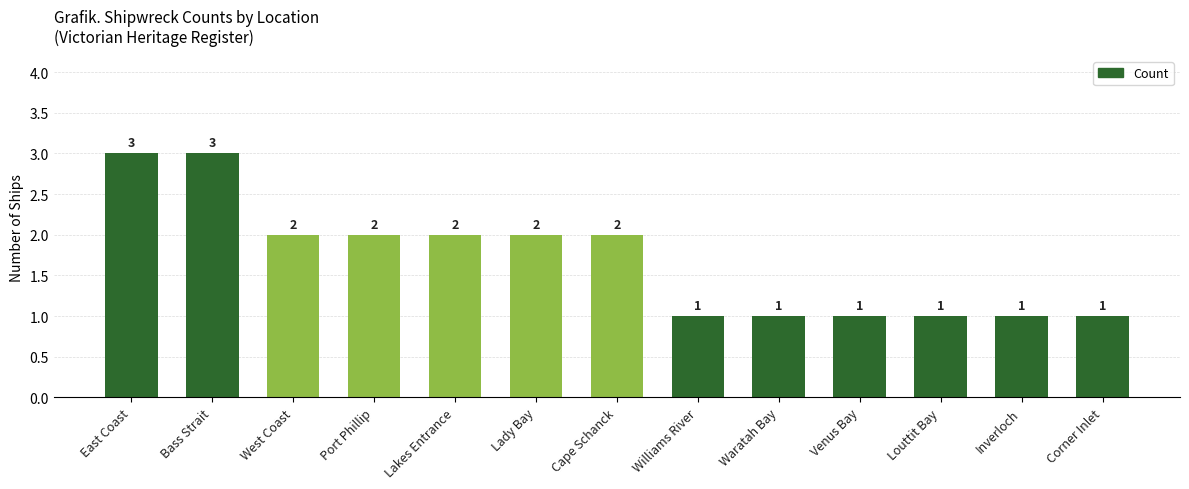

Count the values in the range 1 to 2.

11